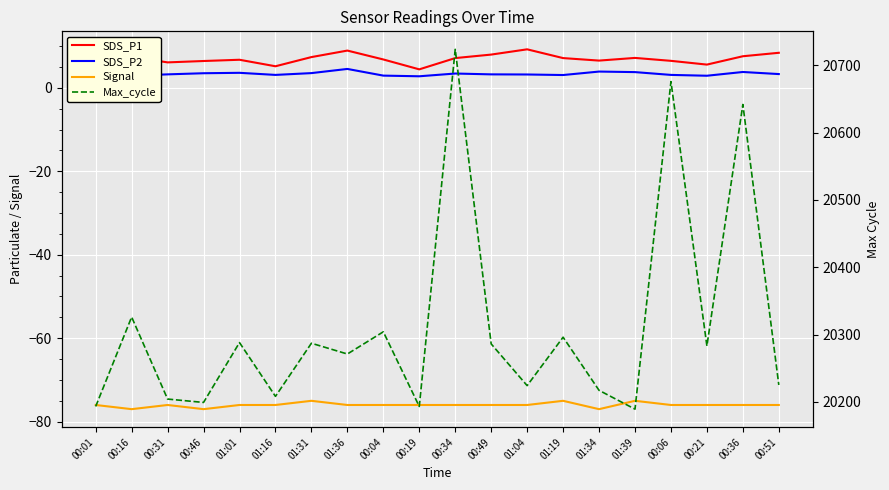

What is the label of the 9th point from the left?

00:04